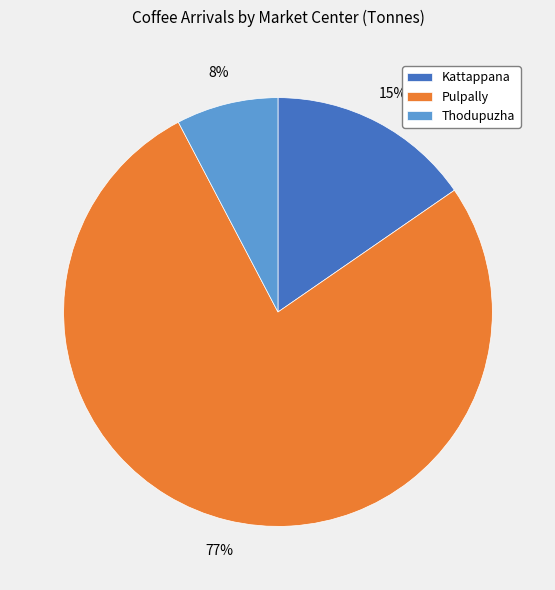

Count the number of slices in the pie.

3